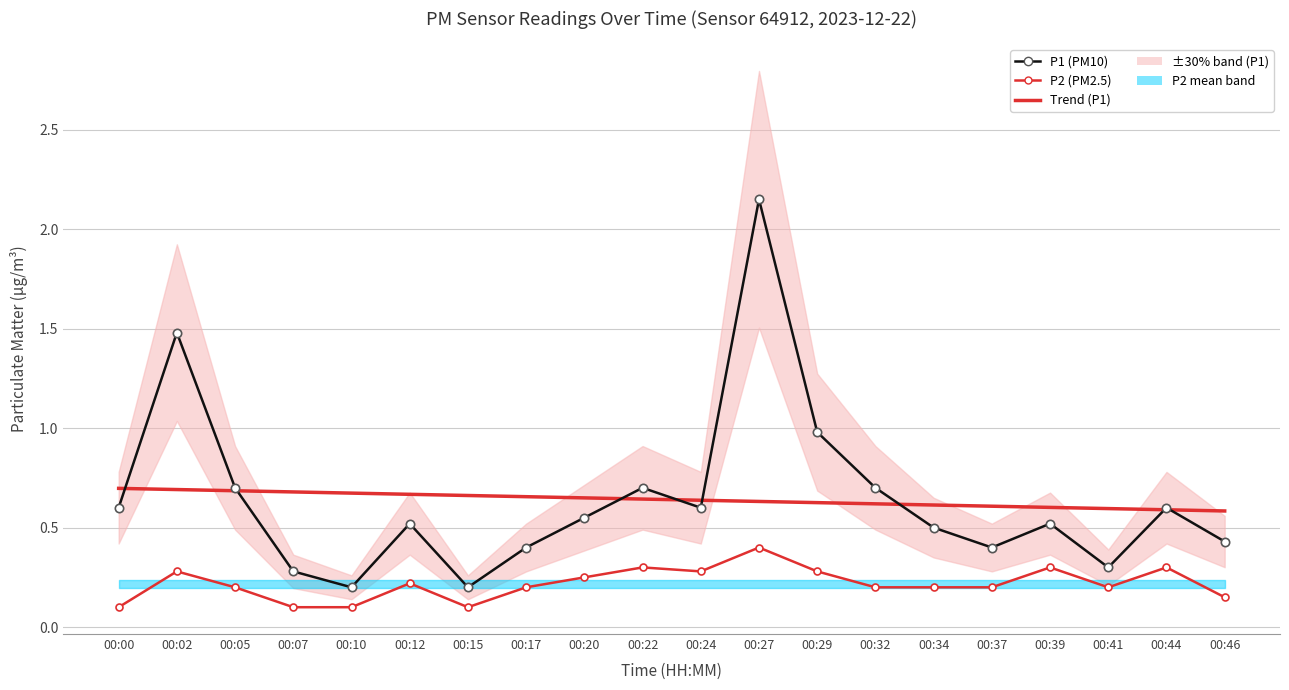

Which series has the largest total across all categories?

Trend (P1)